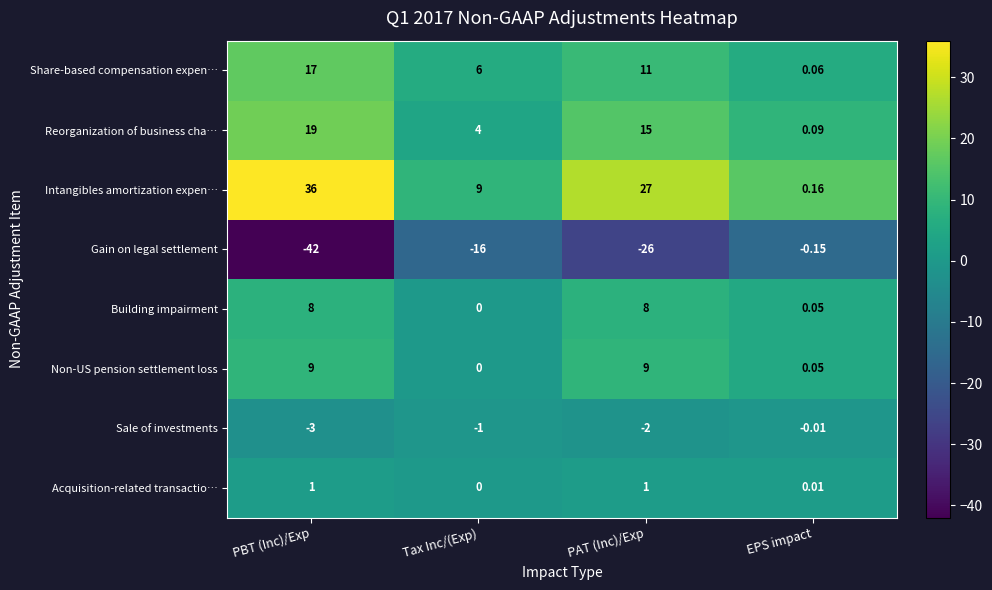

Where does the Sale of investments series first go above -1?

EPS impact